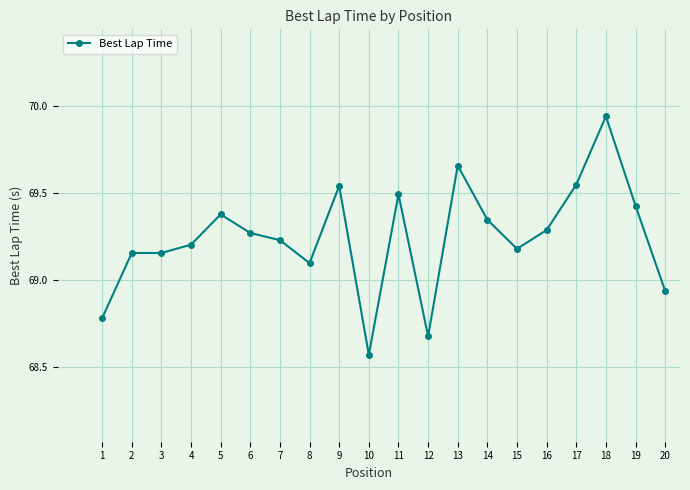

What is the ratio of the value at 1 to the value at 6?

1.0